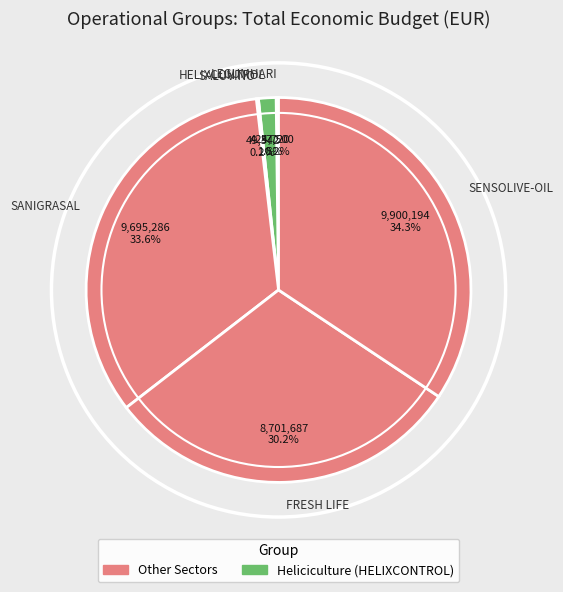

Does any single category account for the majority?

No